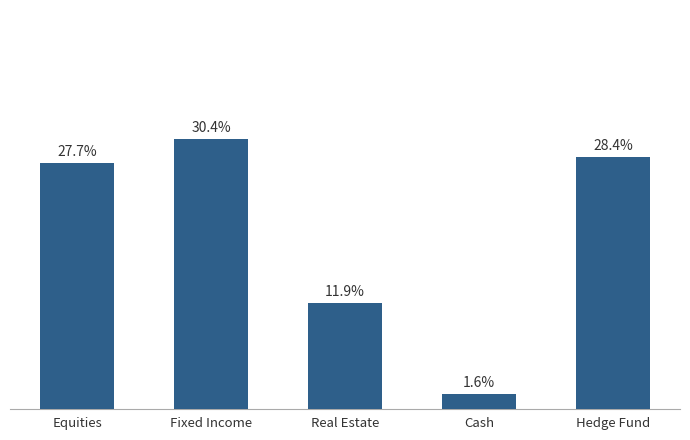

Which label corresponds to the smallest value in the chart?

Cash